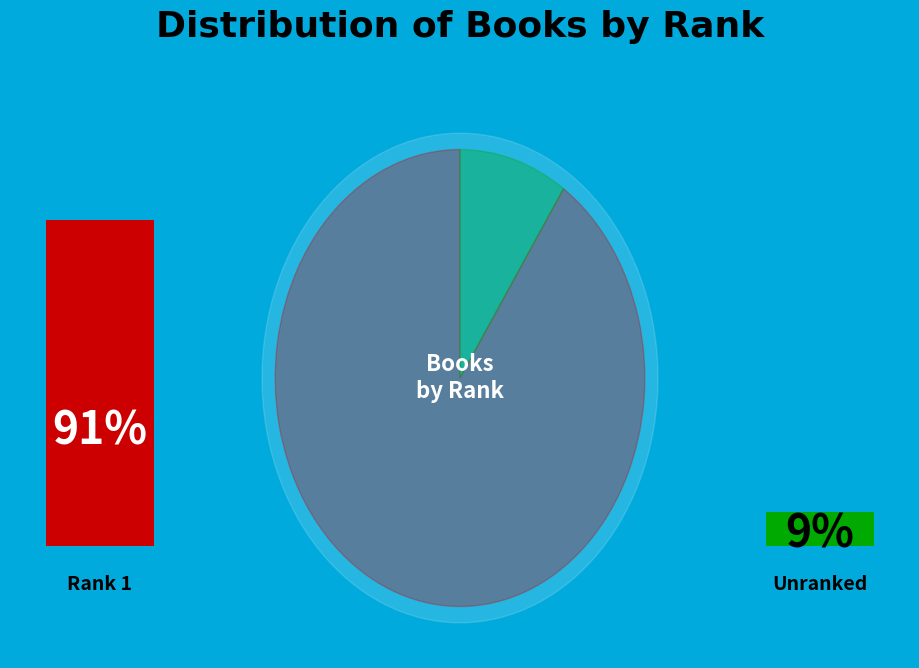

True or false: 1 accounts for 99% of the total.

False